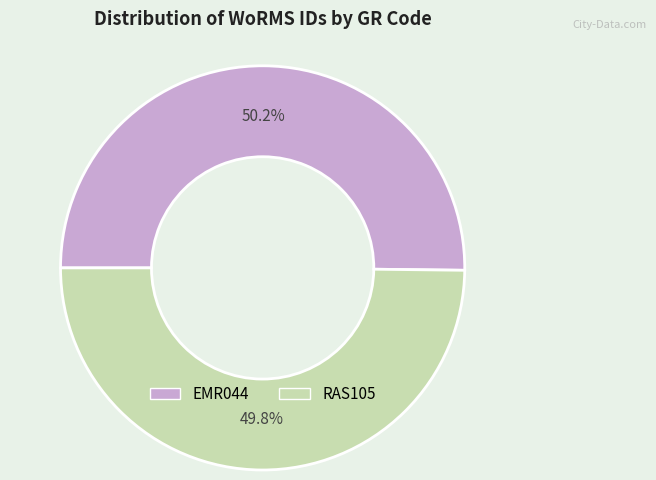

What percentage is NOT represented by EMR044?

49.8%